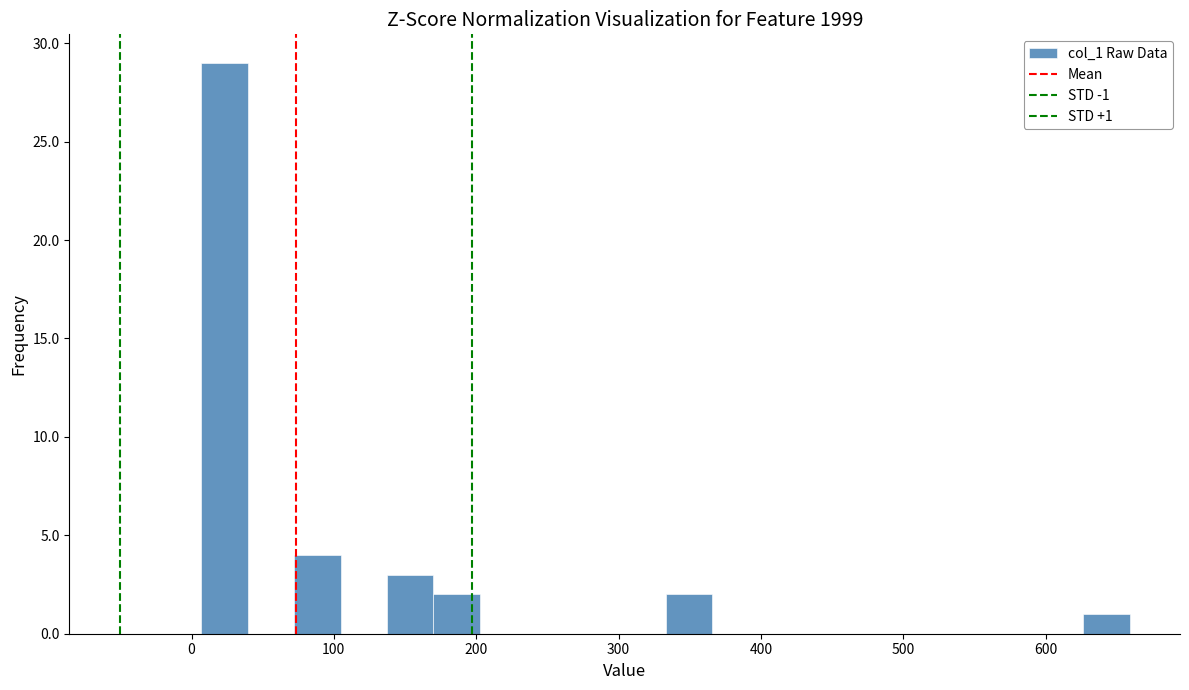

Around what value on the x-axis is the tallest bar? Give the approximate position of its centre, as read against the axis.

20